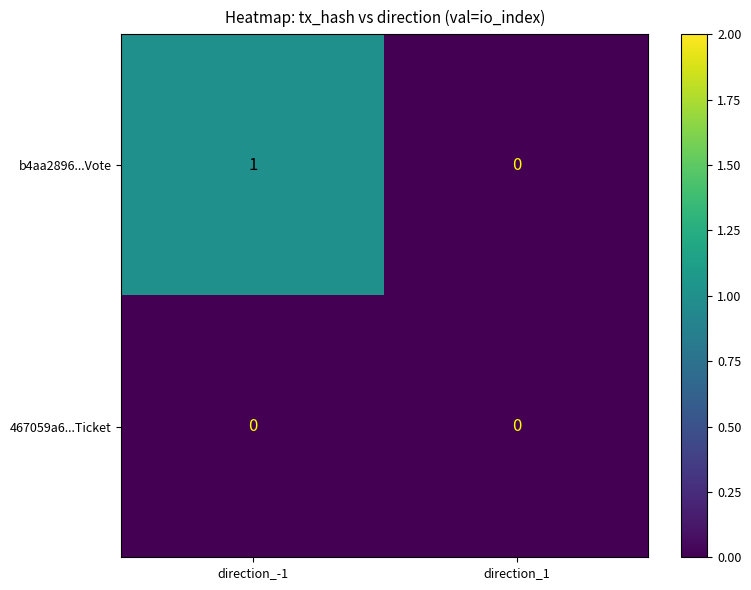

At which category does the chart reach its peak across all series?

direction_-1